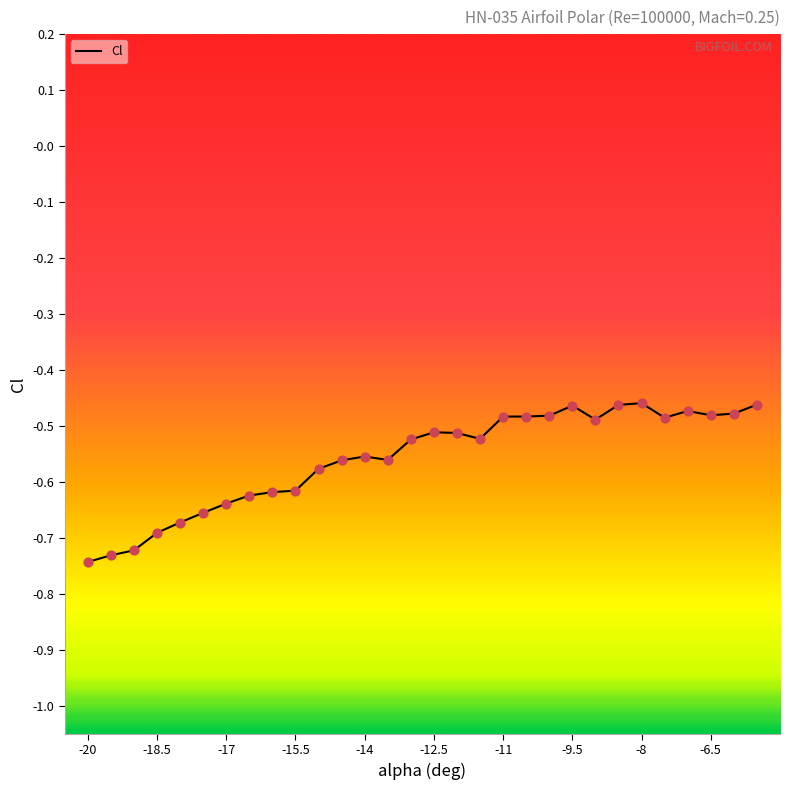

What is the difference between the maximum and minimum values?

0.3